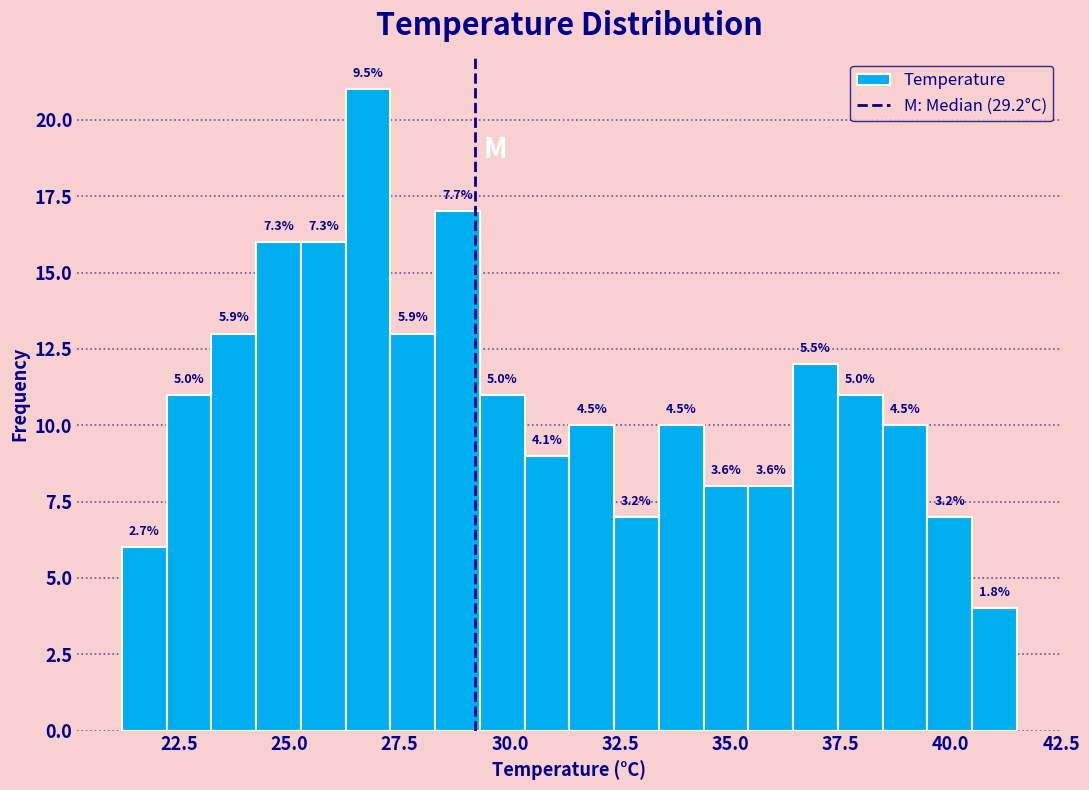

Around what value on the x-axis is the tallest bar? Give the approximate position of its centre, as read against the axis.

27.0